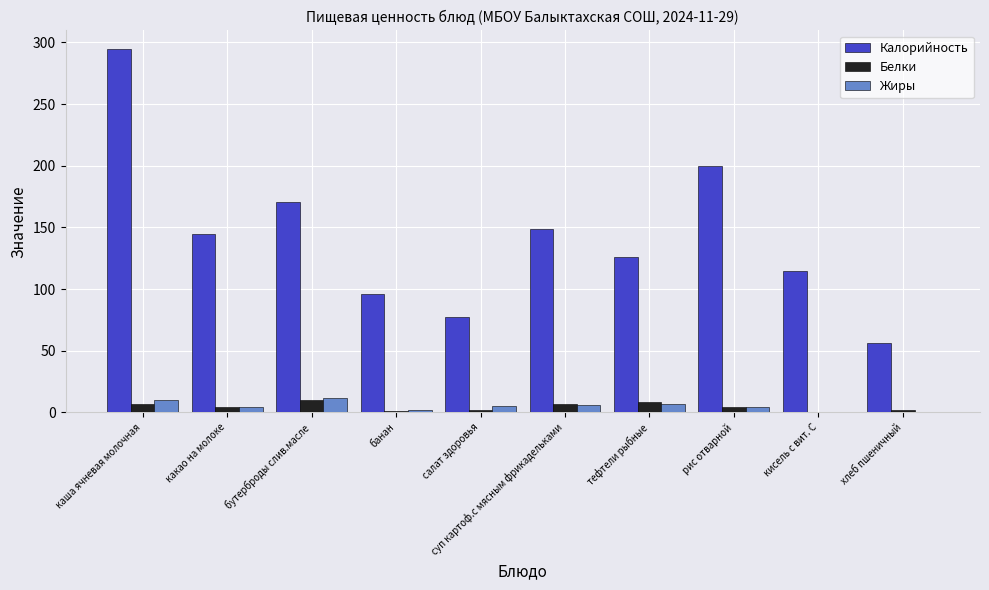

What is the difference between the Калорийность values at тефтели рыбные and бутерброды слив.масле?

45.0